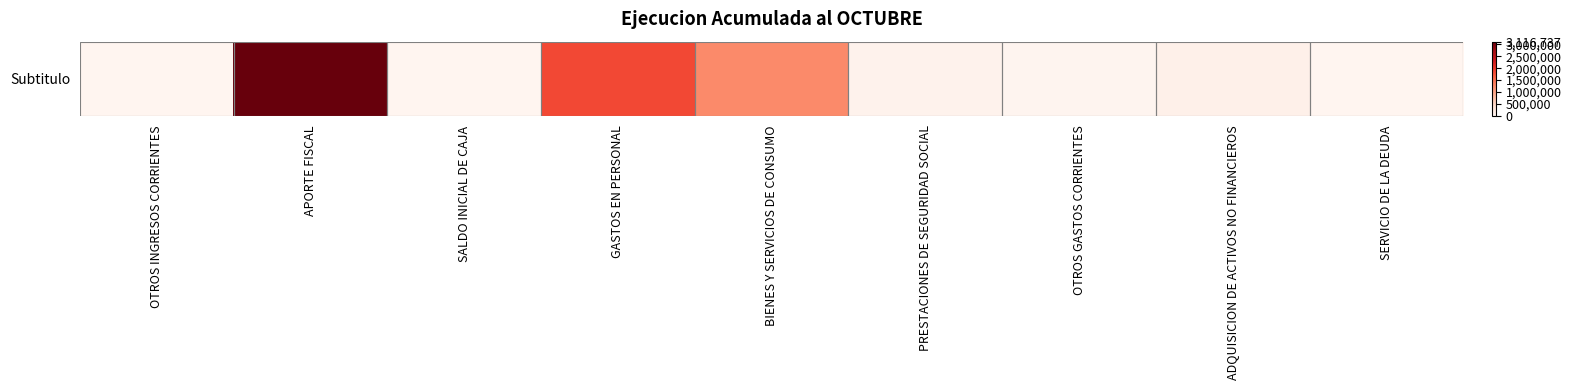

What is the difference between the values at PRESTACIONES DE SEGURIDAD SOCIAL and BIENES Y SERVICIOS DE CONSUMO?

1188227